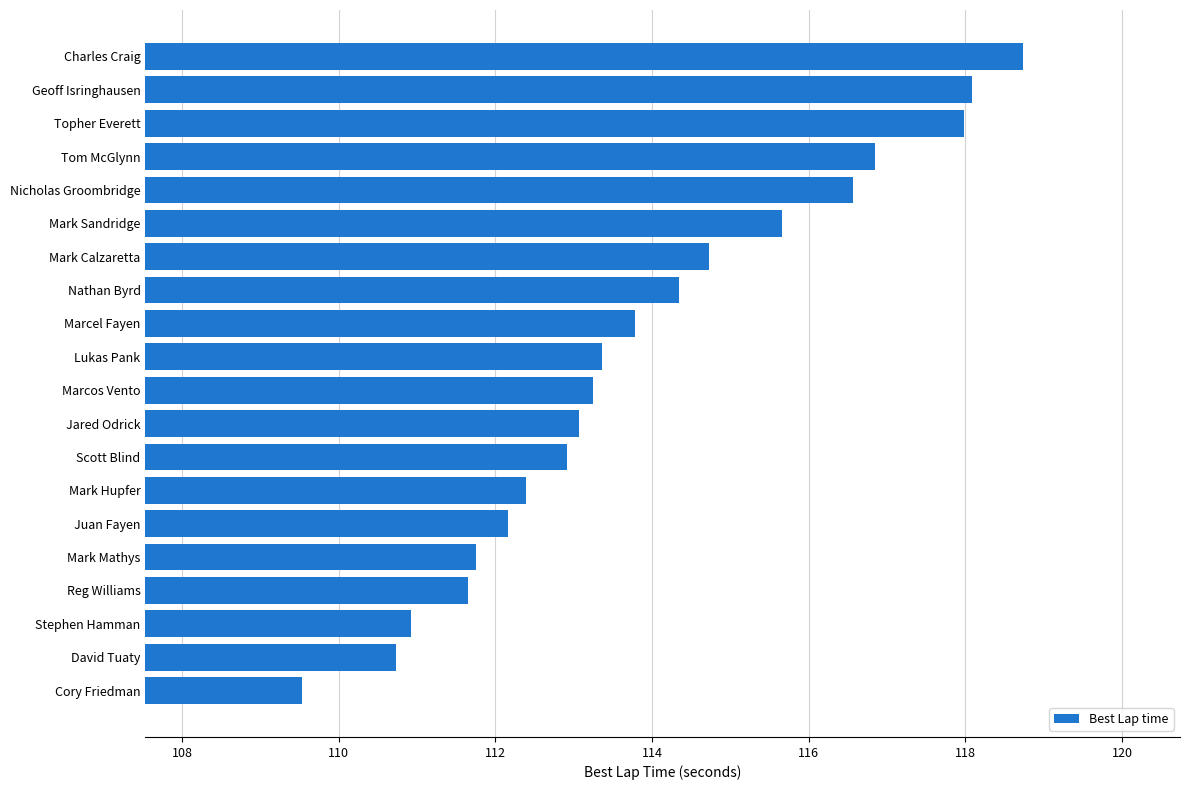

What is the label of the 10th bar from the bottom?

Marcos Vento